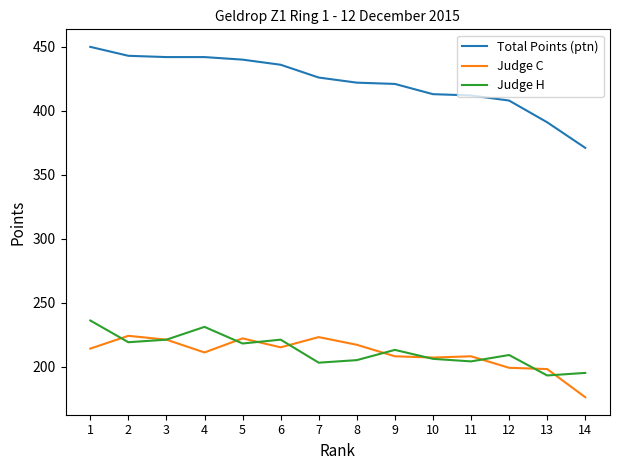

After their last crossing, which series has the higher values: Judge H or Judge C?

Judge H